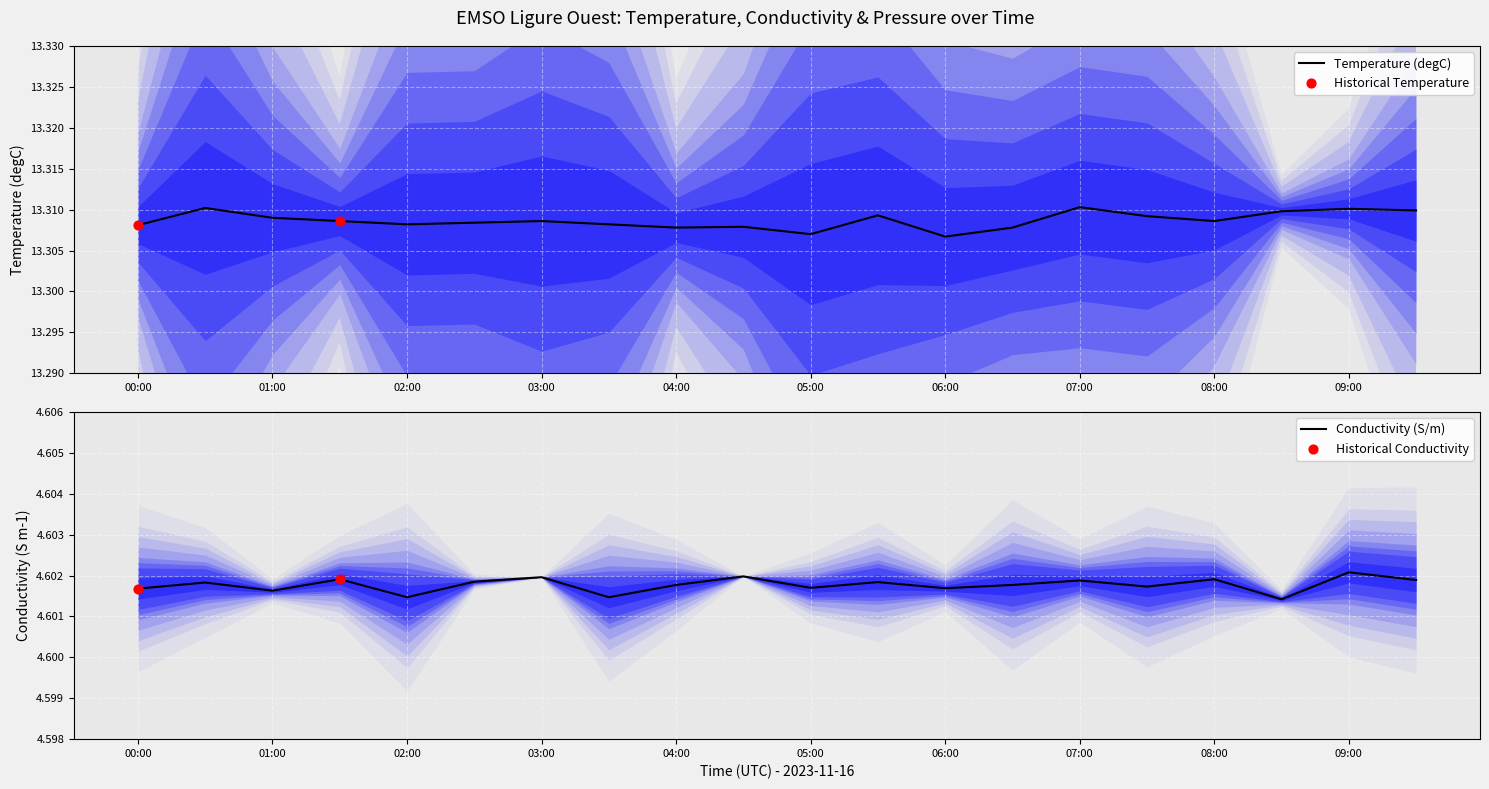

At which category is the sum across all series the highest?

07:00